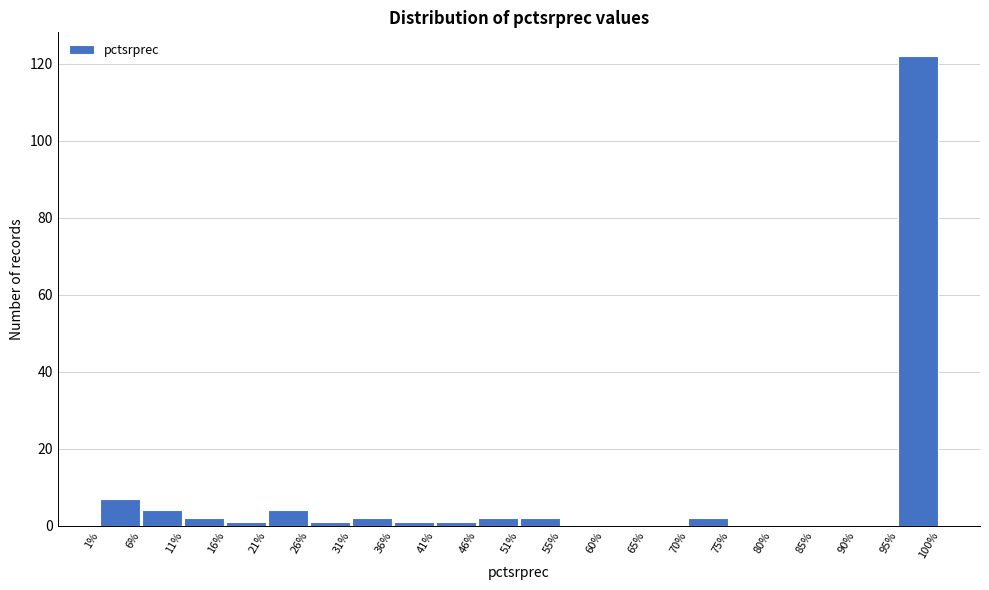

Reading left to right, list every bar in this chart as the range it spans on the x-axis followed by its height. The values are not printed on the chart, so give them approximately, as read against the axis.

1% to 6%: 8
6% to 11%: 4
11% to 16%: 2
16% to 21%: under 2
21% to 26%: 4
26% to 31%: under 2
31% to 36%: 2
36% to 41%: under 2
41% to 46%: under 2
46% to 51%: 2
51% to 55%: 2
55% to 60%: 0
60% to 65%: 0
65% to 70%: 0
70% to 75%: 2
75% to 80%: 0
80% to 85%: 0
85% to 90%: 0
90% to 95%: 0
95% to 100%: 122